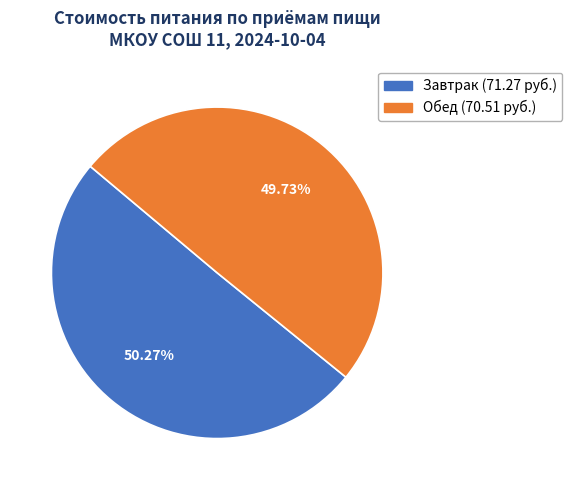

How many segments does this pie chart have?

2